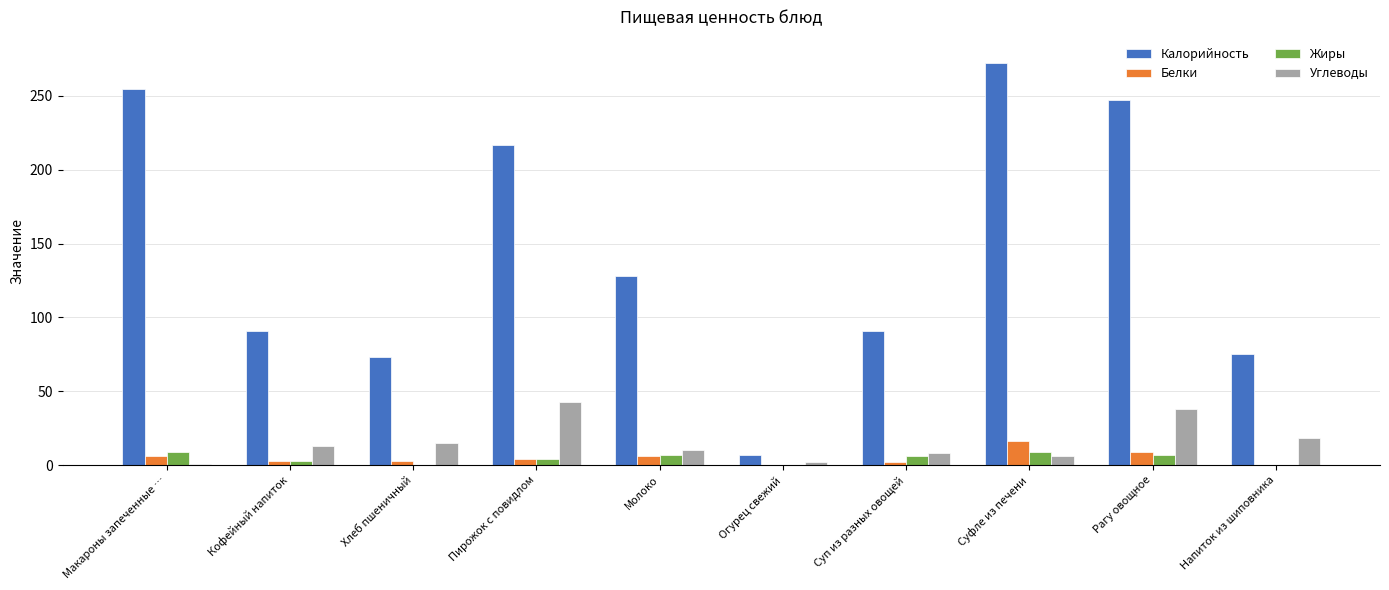

Where does the Жиры series first go above 6?

Макароны запеченные …